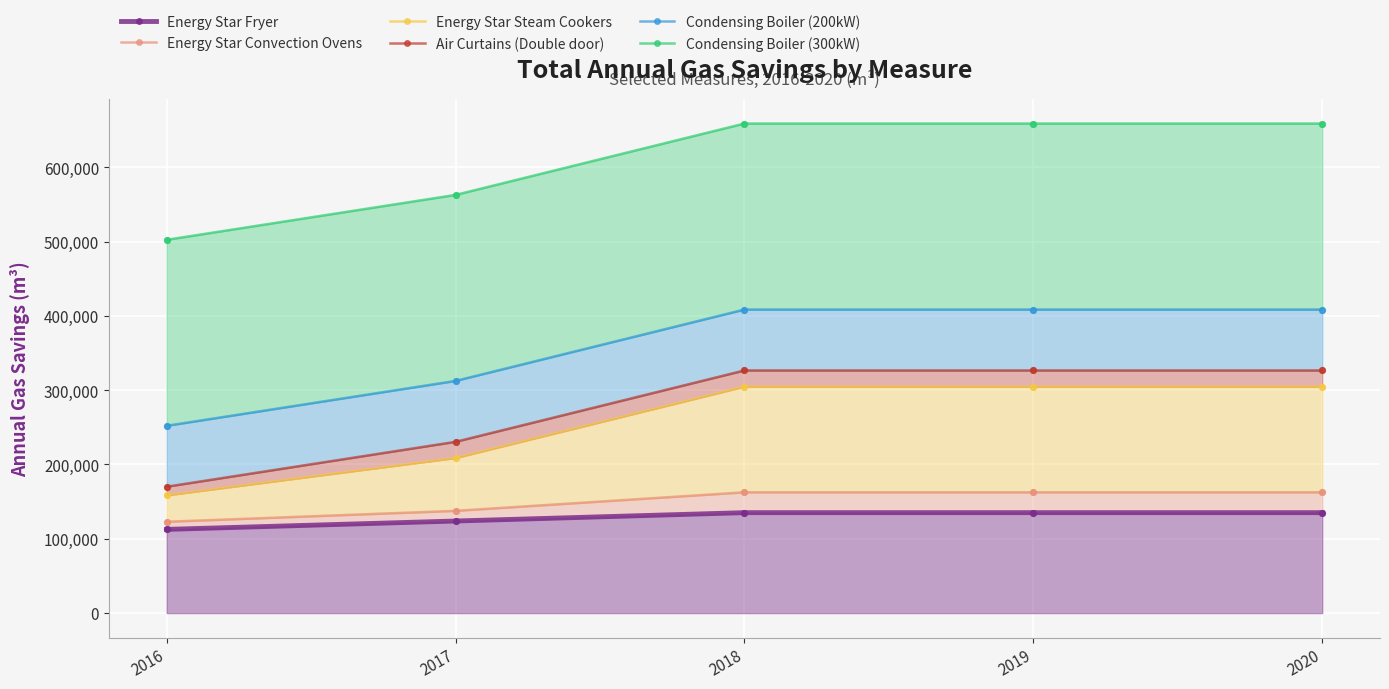

At how many categories does at least one series exceed 540479?

4